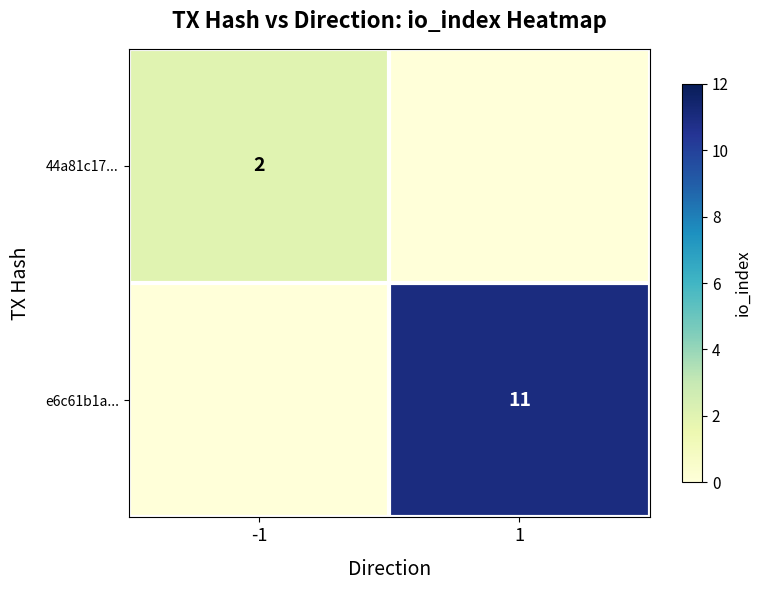

Is it true that e6c61b1a... equals 15 at 1?

False